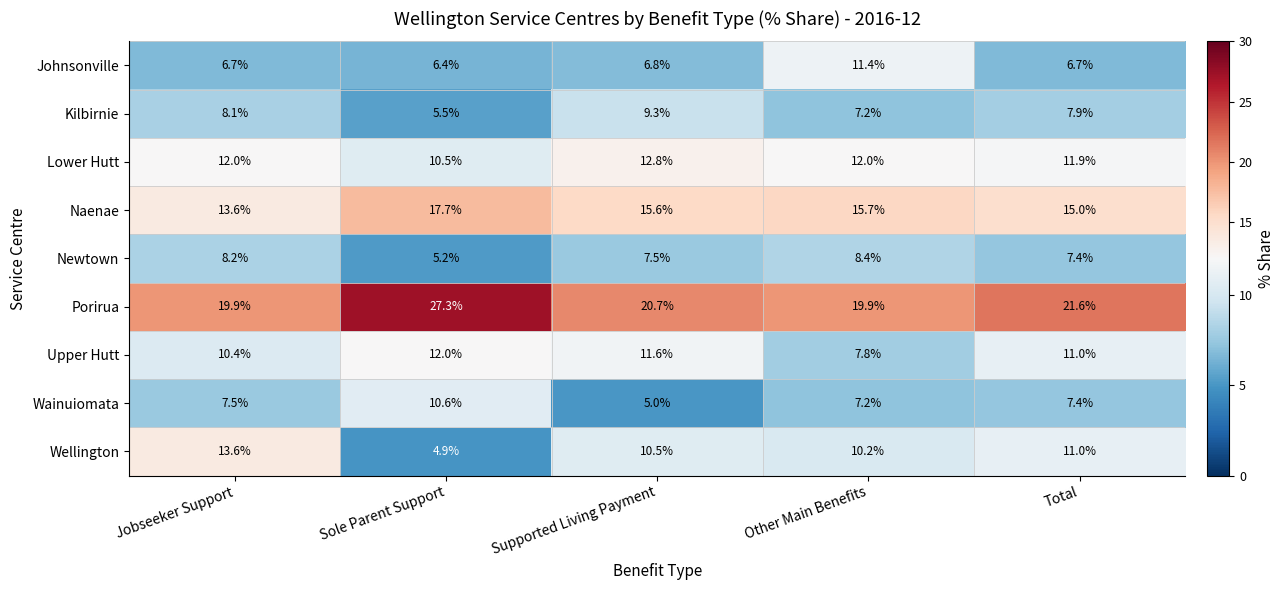

What is the difference between the second highest and second lowest values in the Porirua series?

1.7